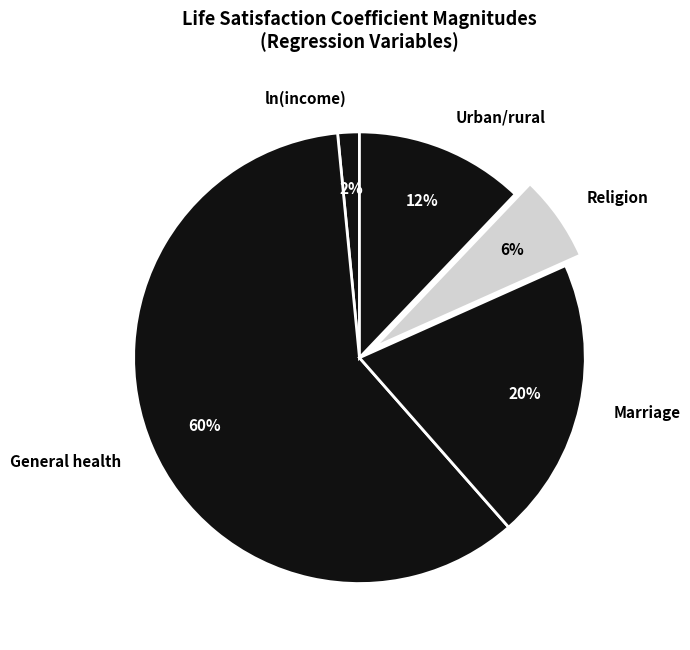

Combined, do Marriage and General health account for over 50%?

Yes